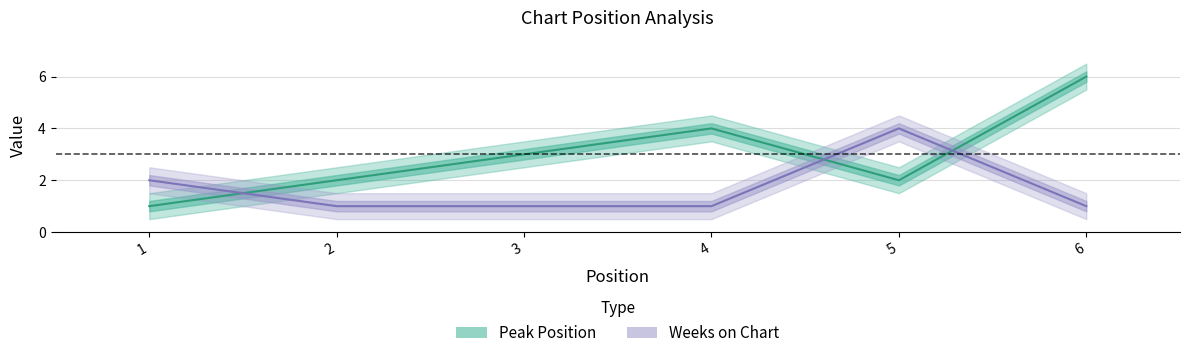

Which series has the widest spread of values?

Peak Position